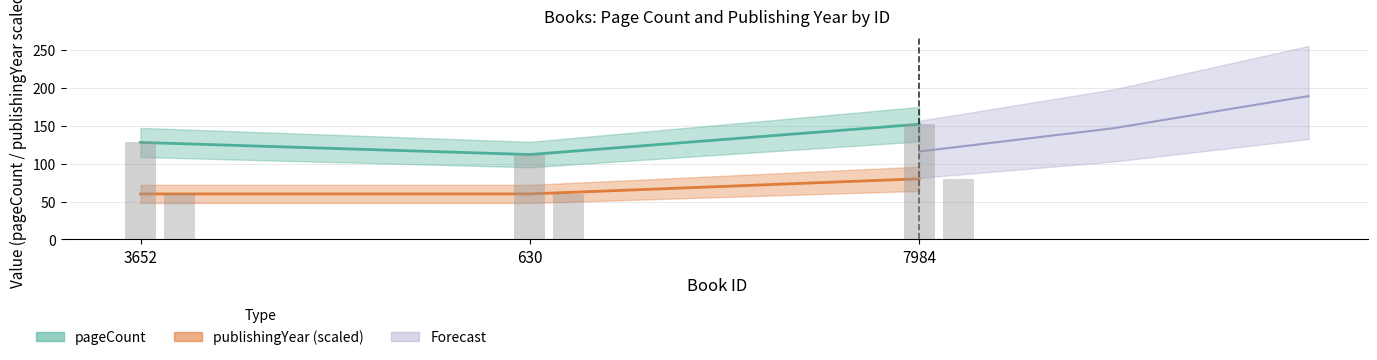

What is the smallest value displayed?

60